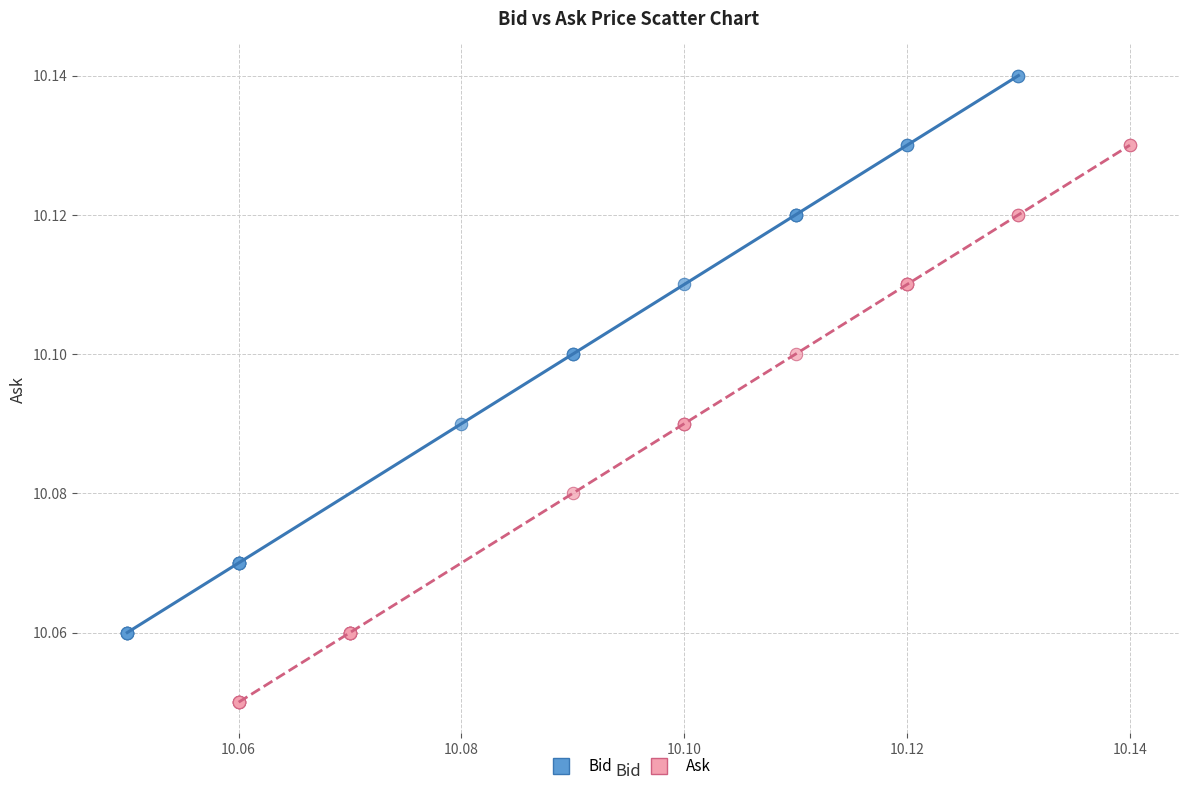

Which series reaches the minimum Y coordinate?

Ask